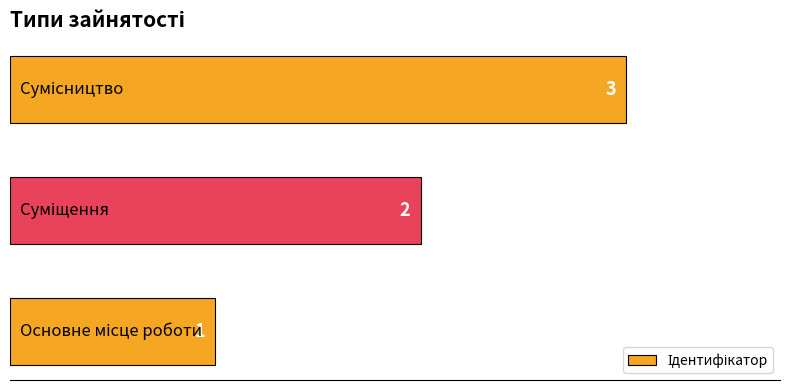

Count the values in the range 1 to 3.

3